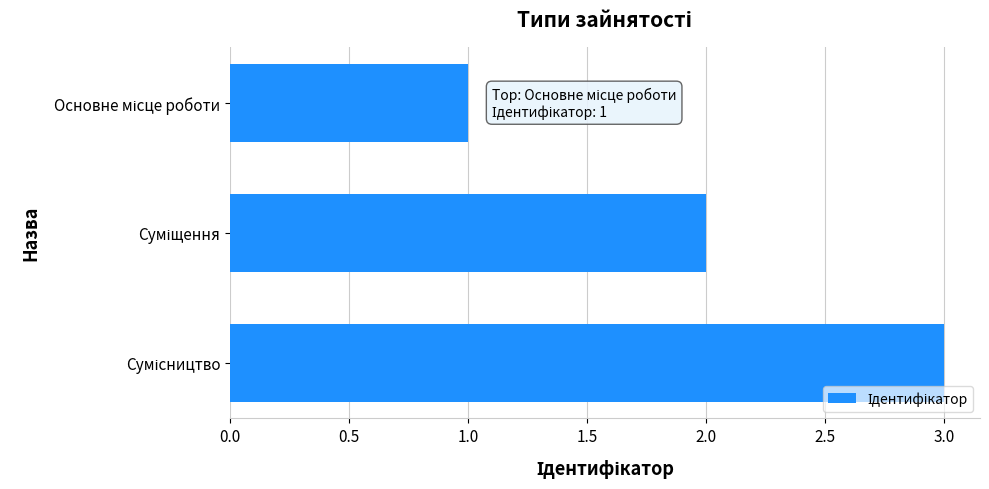

What is the sum of all values?

6